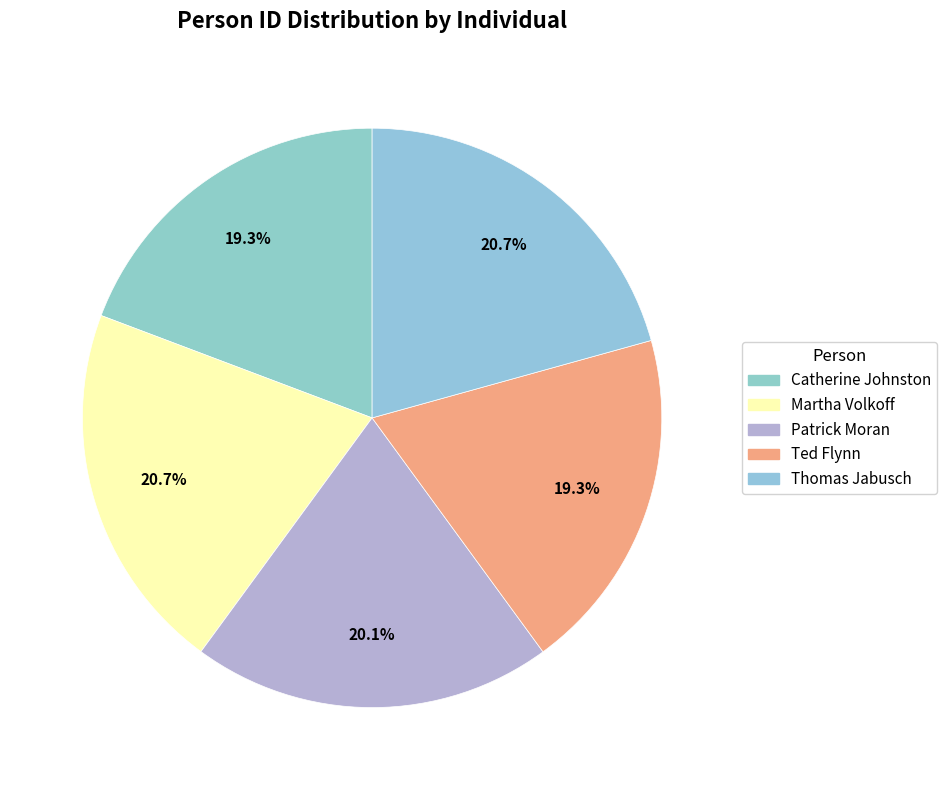

What percentage is the Thomas Jabusch slice, to the nearest percent?

21%